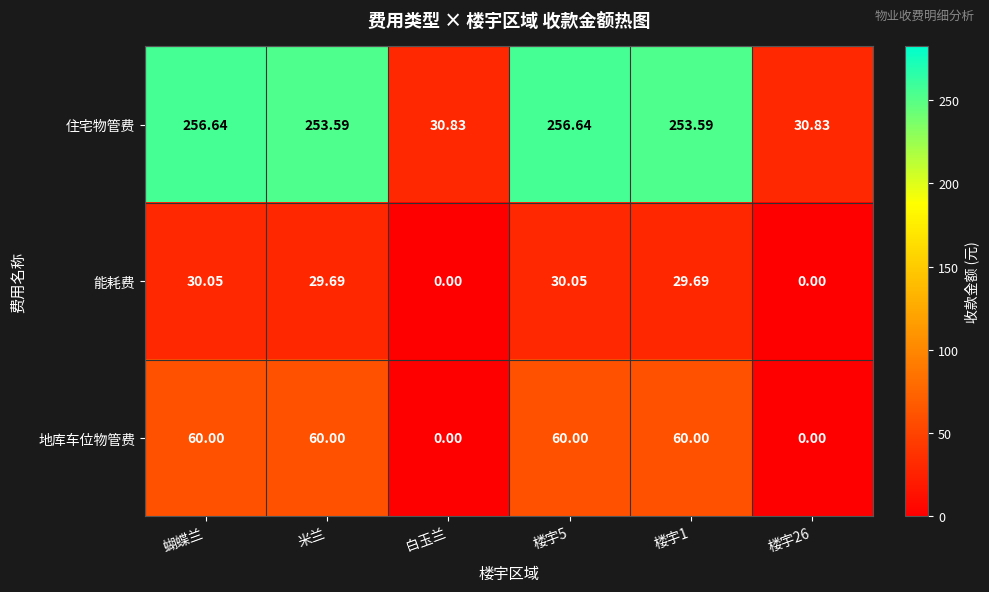

How many data points in 能耗费 are above 29?

4